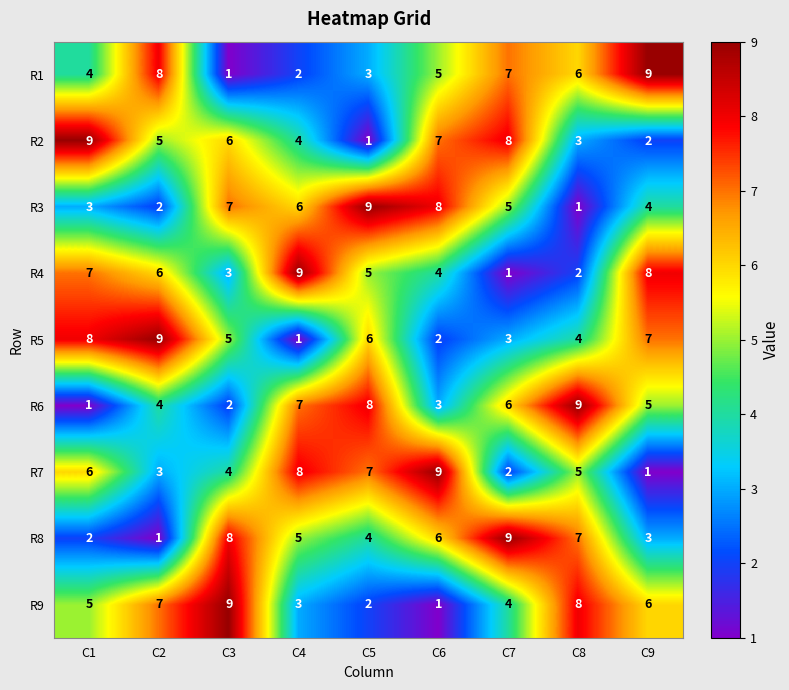

Is it true that R9 equals 3 at C4?

True